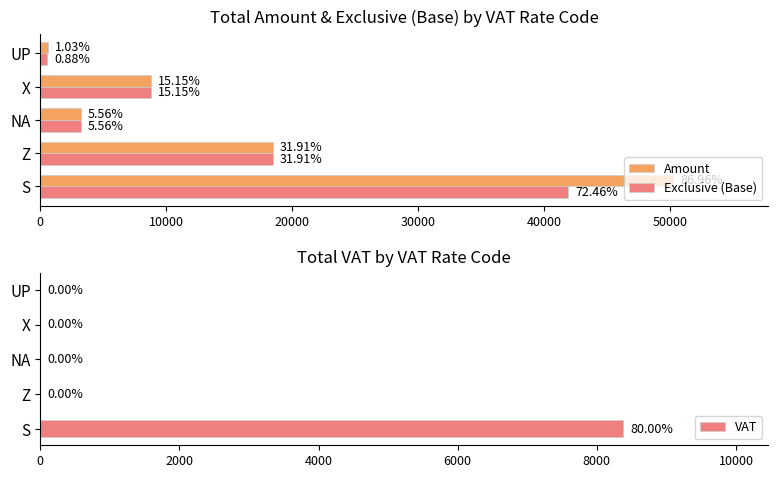

Which category has the highest value in the VAT series?

S